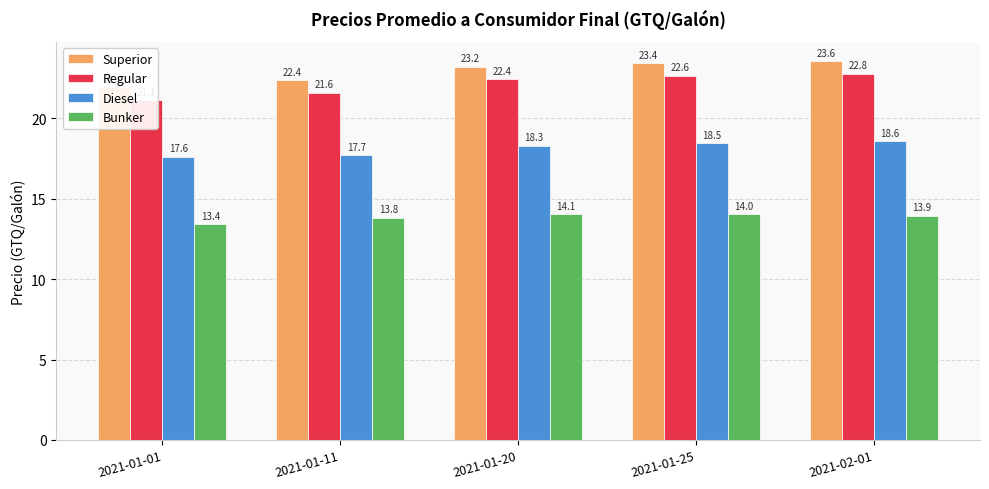

Does the chart contain any negative values?

No